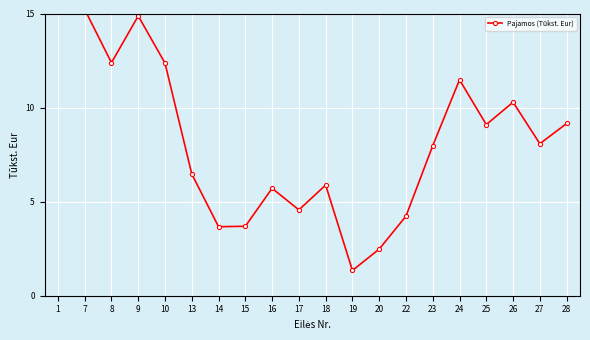

How many data points does each series have?

20